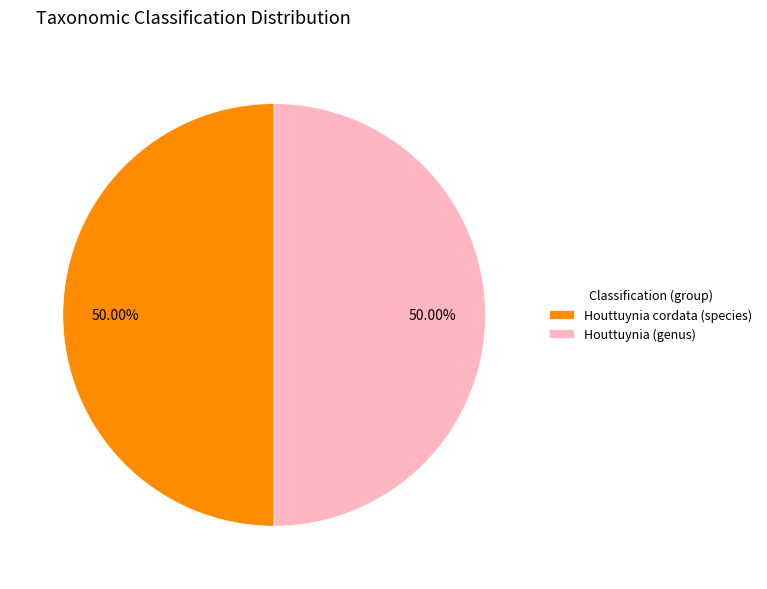

The Houttuynia (genus) slice represents 50% of the pie. True or false?

True